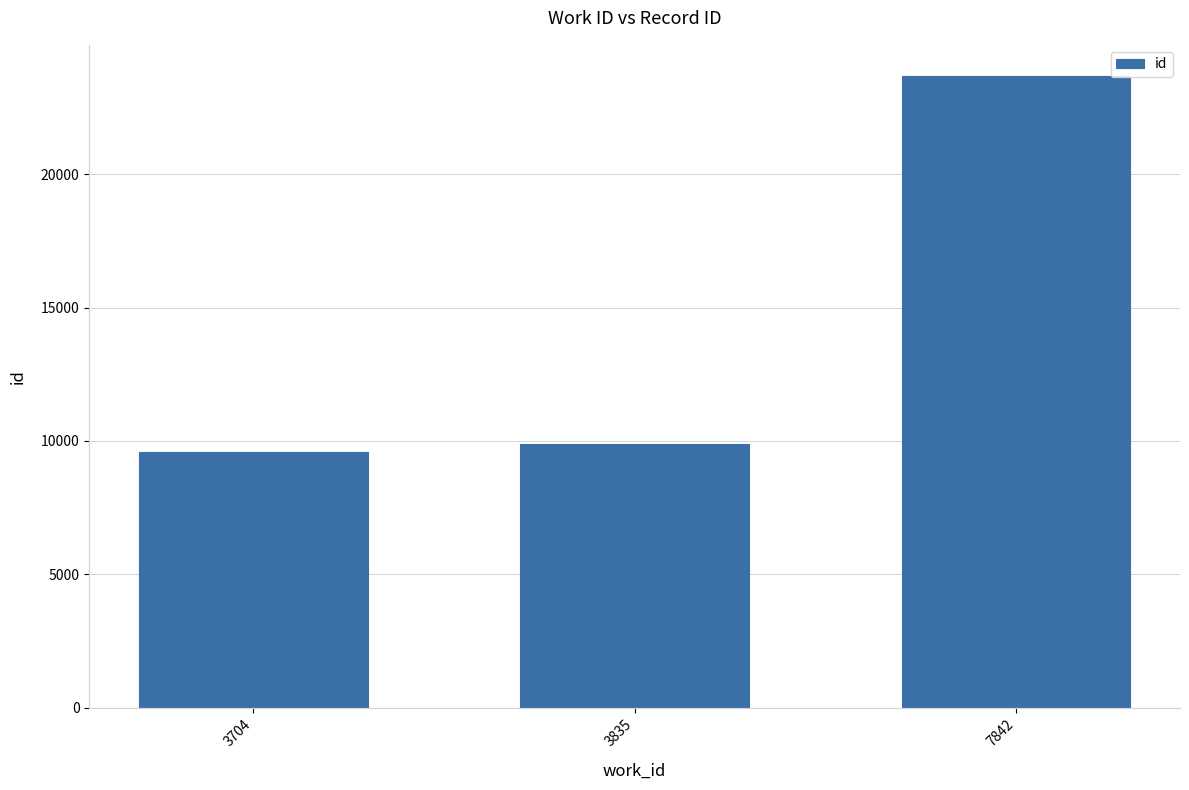

What is the value of the 3rd bar from the left?

23666